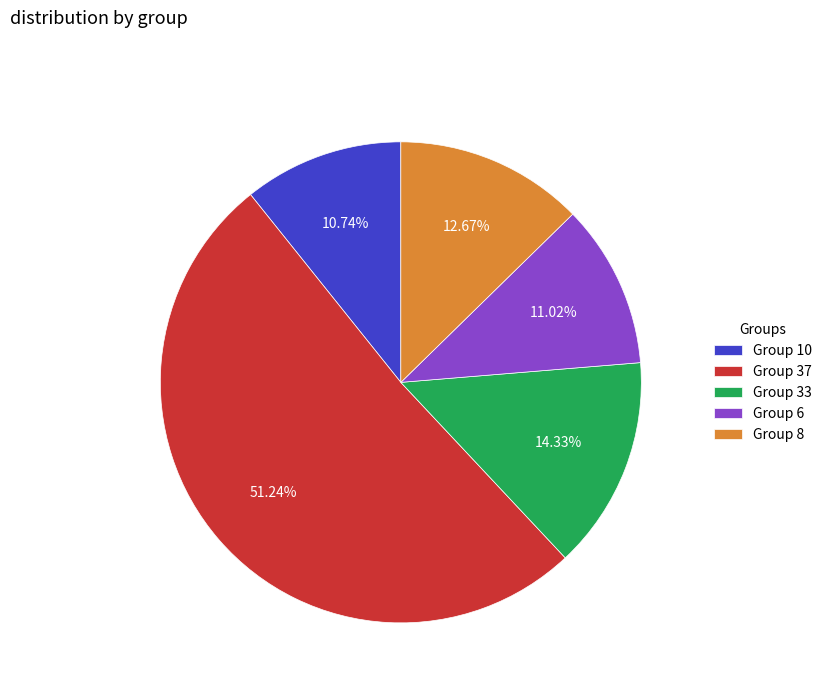

How many slices are in this pie chart?

5